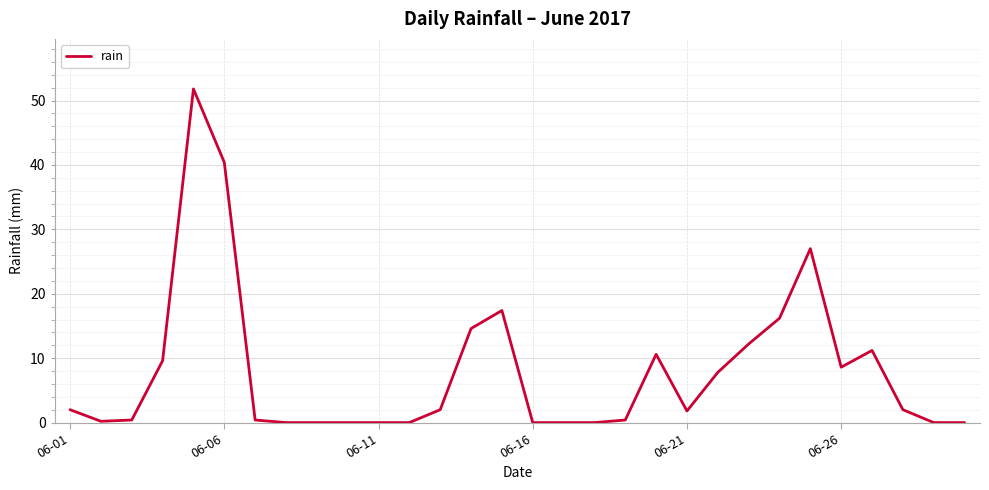

What is the difference between the maximum and minimum values?

51.8